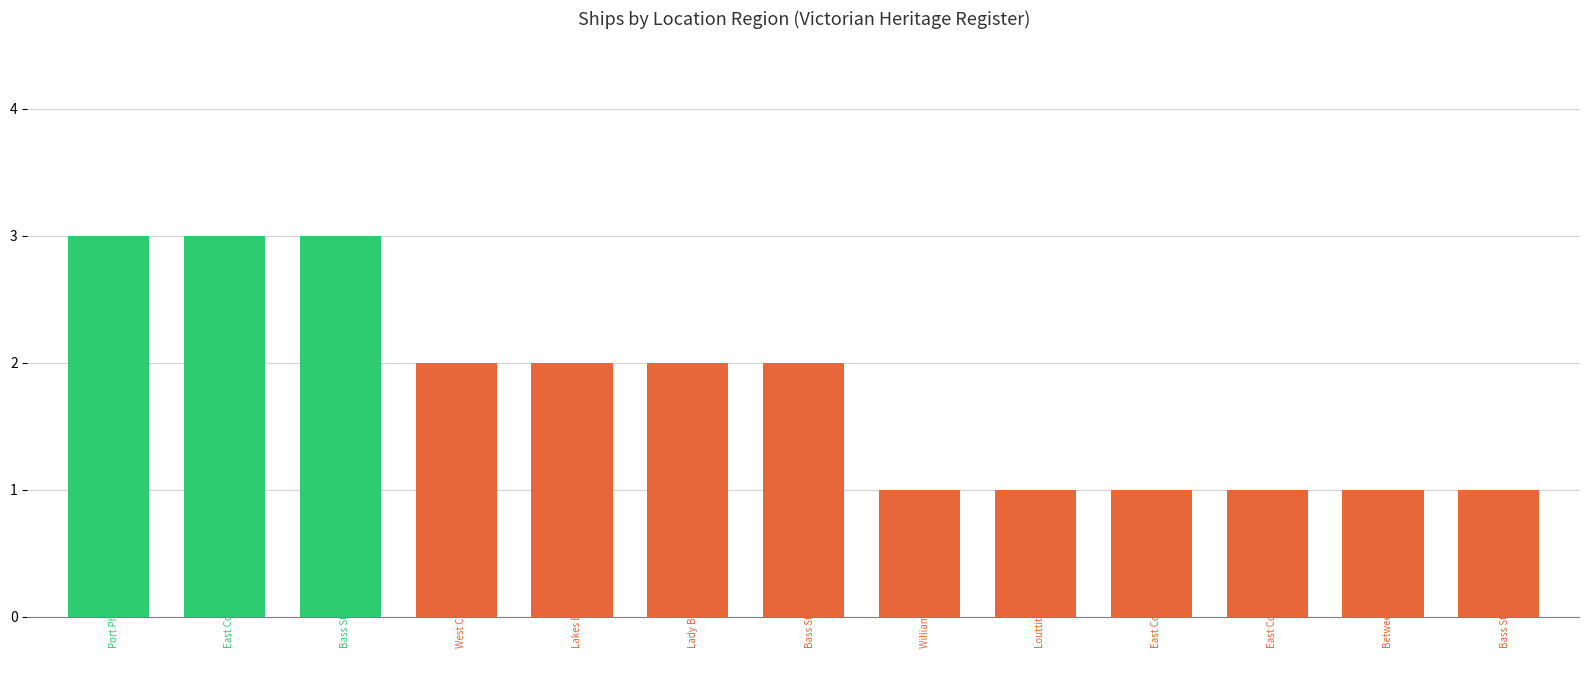

Reading left to right, what are all the values shown in this chart?

3	3	3	2	2	2	2	1	1	1	1	1	1